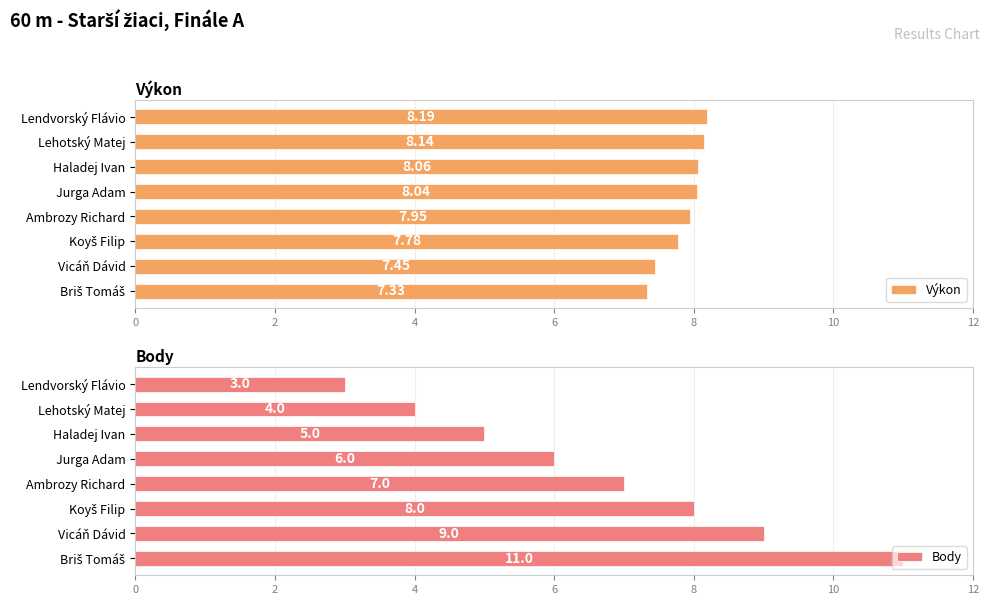

What is the difference between the maximum and minimum values in the Výkon series?

0.9